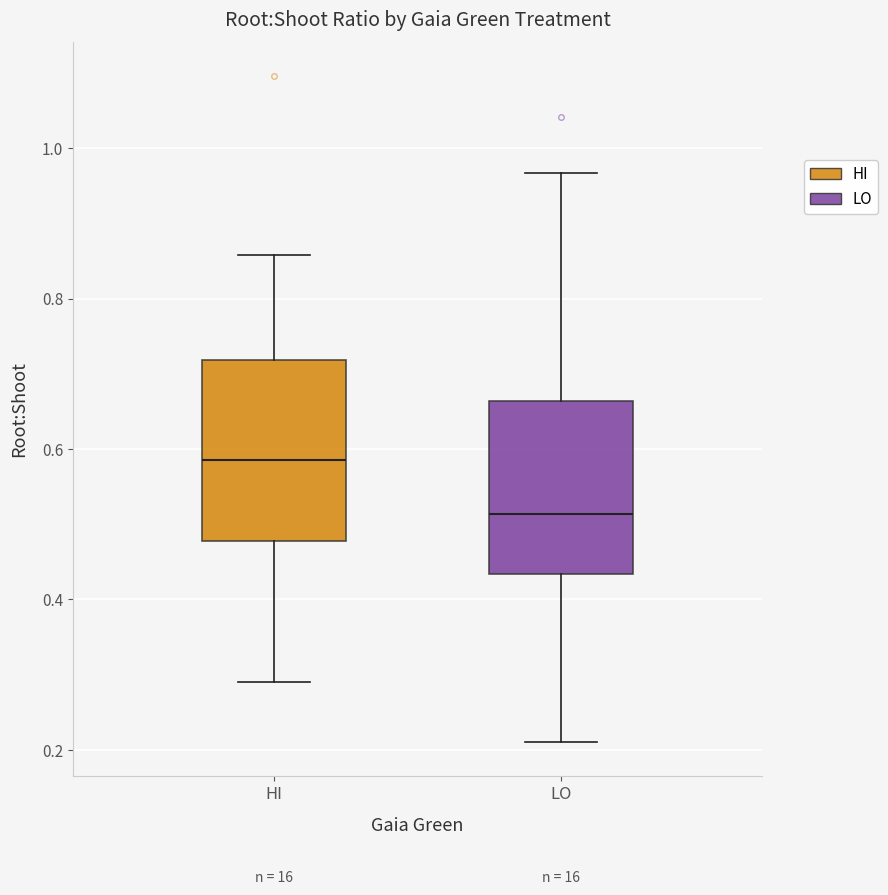

Where is the lower edge of the box for HI on the y-axis? The values are not printed on the chart, so give them approximately, as read against the axis.

0.48